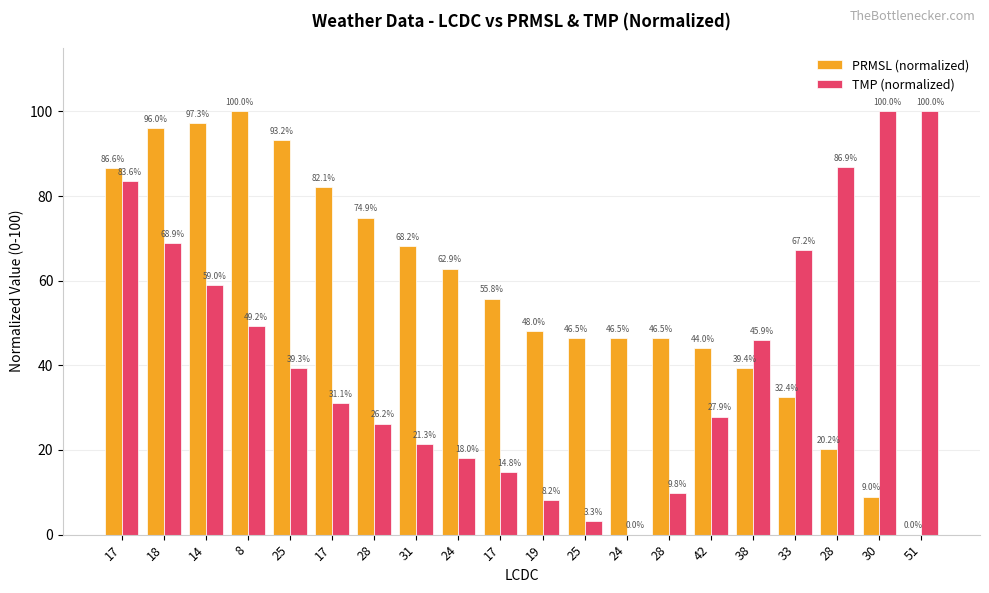

How many values in PRMSL (normalized) are above zero?

19